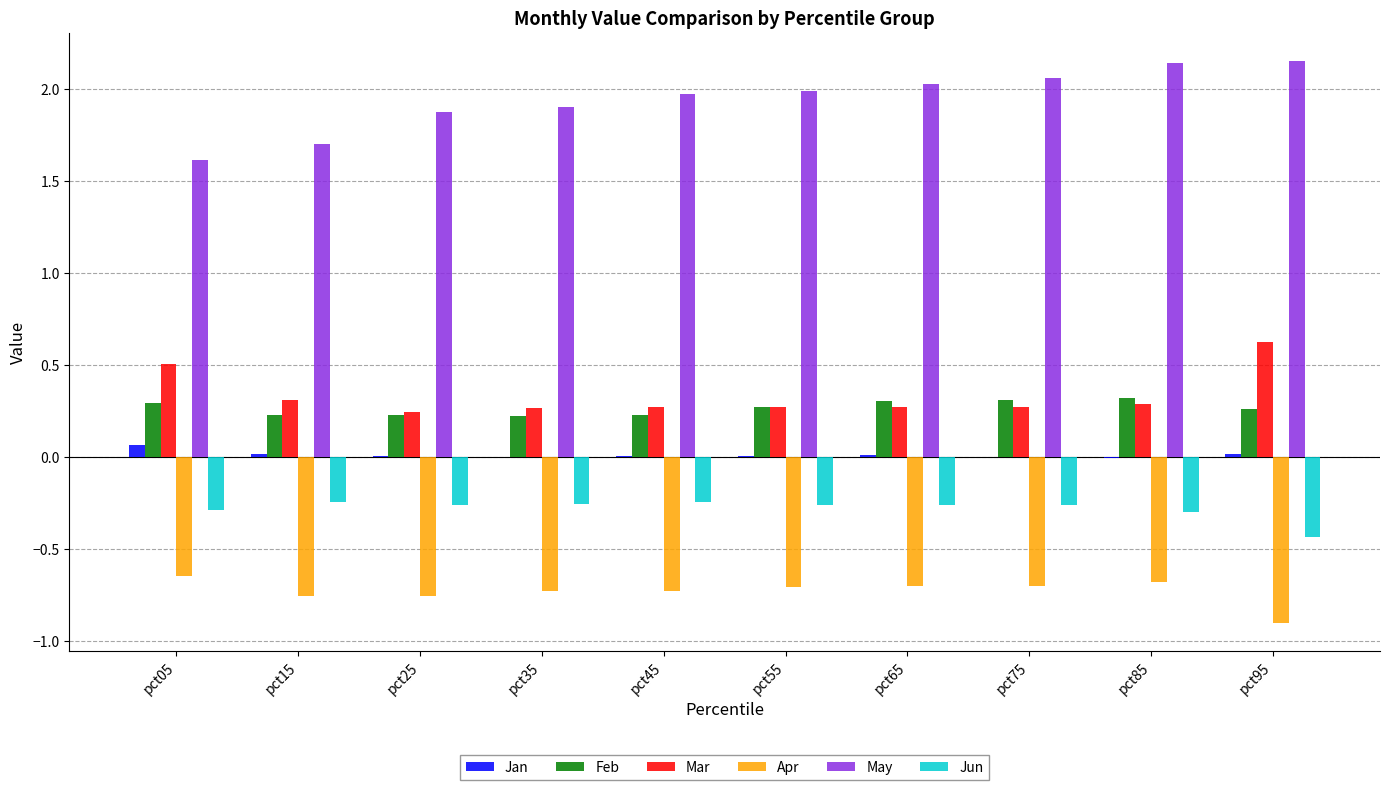

How many groups of bars are there?

10